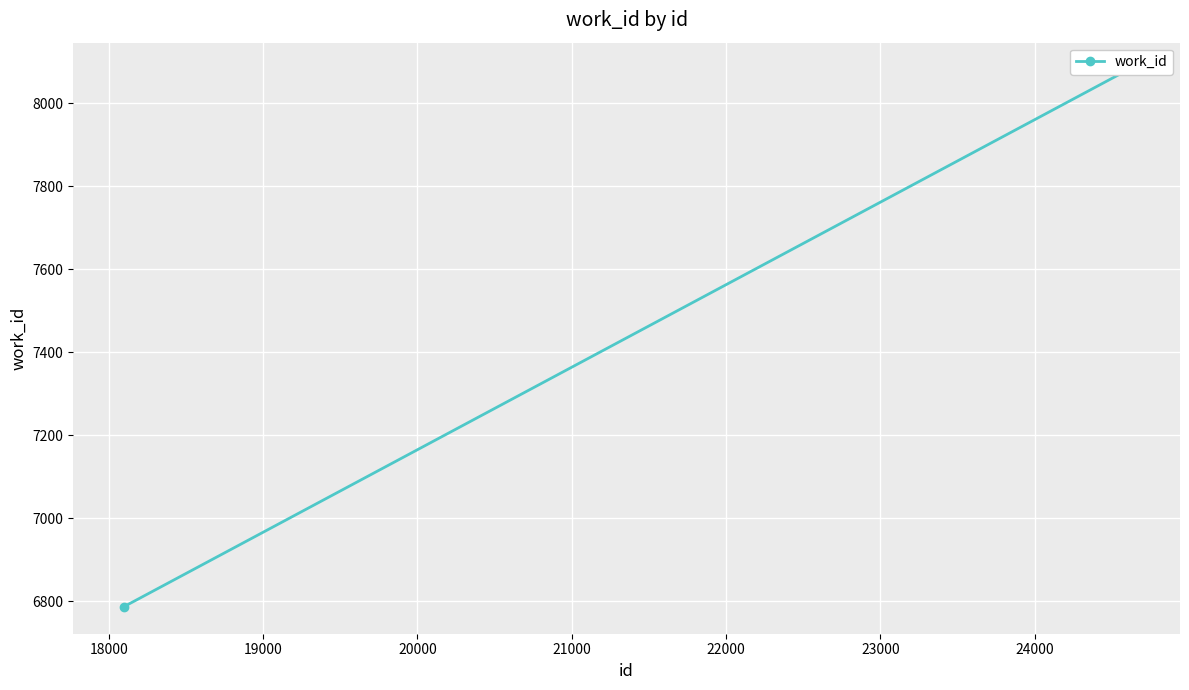

What is the greatest value displayed?

8081